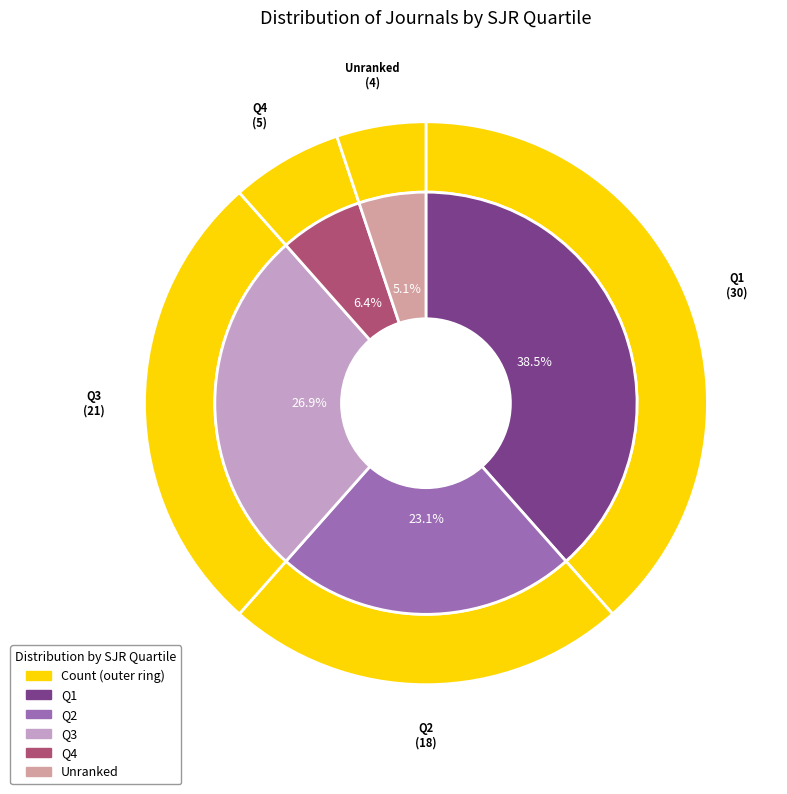

Is the sum of 1 and 3 greater than half?

No